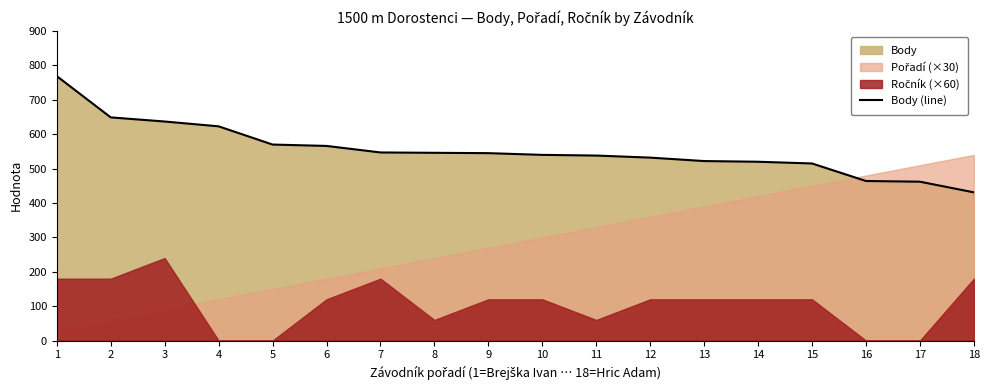

Rank the categories by value from lowest to highest.

18, 17, 16, 15, 14, 13, 12, 11, 10, 9, 8, 7, 6, 5, 4, 3, 2, 1